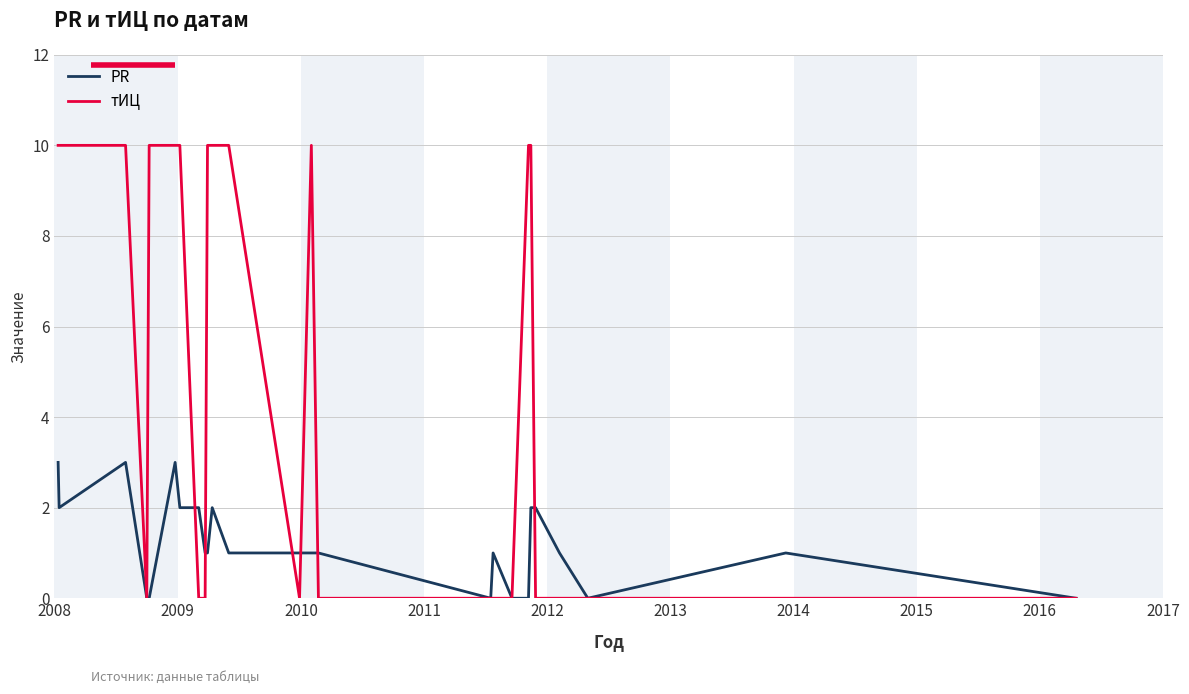

List the series in order of their overall mean, lowest first.

PR, тИЦ